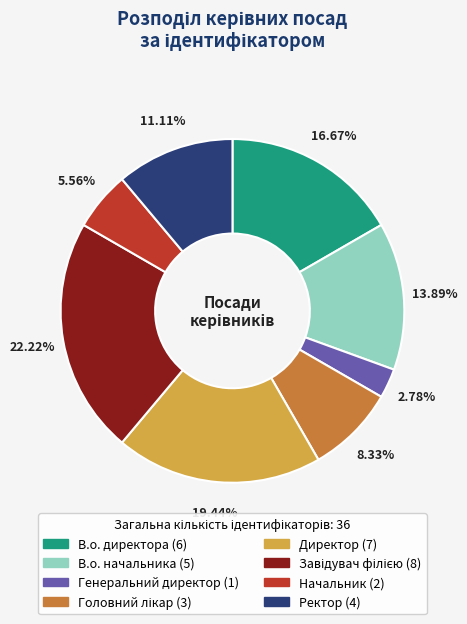

Is there a majority slice in this chart?

No